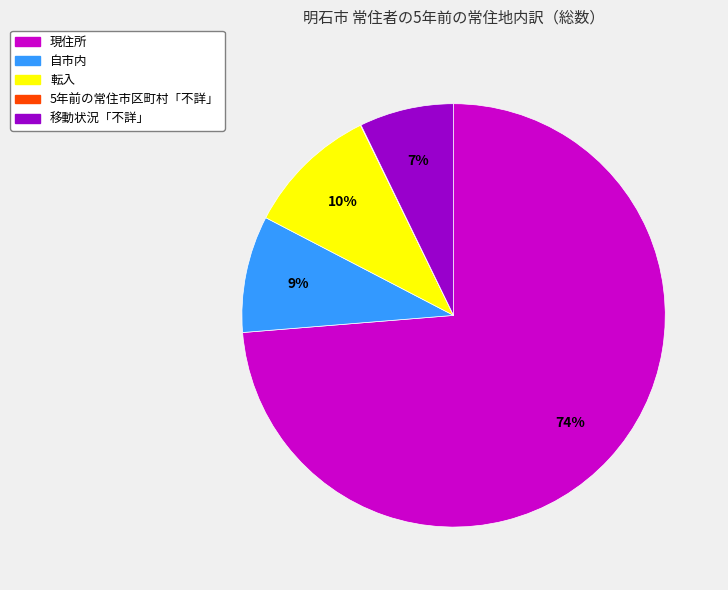

Is the sum of 現住所 and 転入 greater than half?

Yes